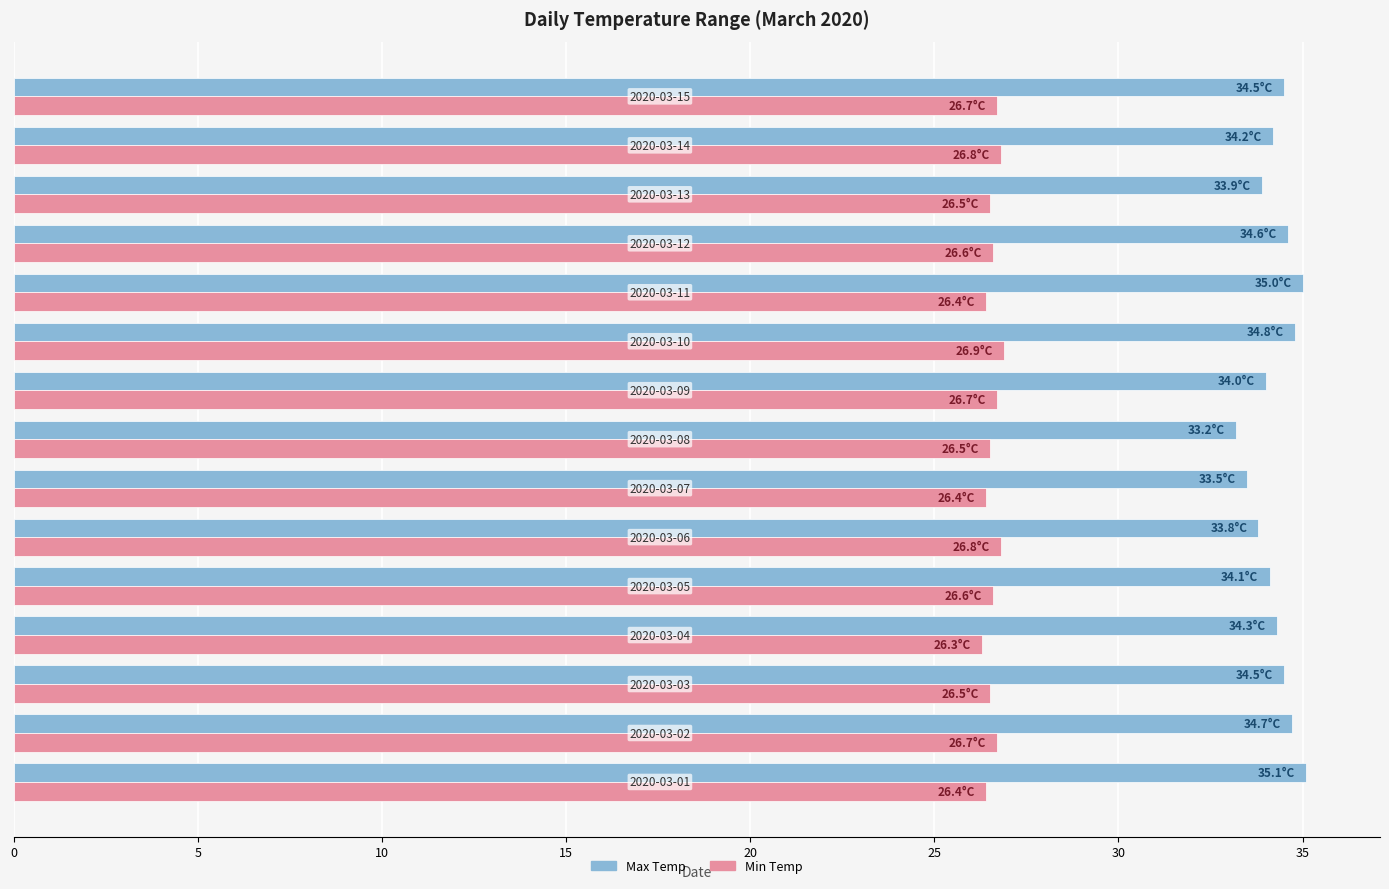

What are all the series names shown in the legend?

Max Temp, Min Temp